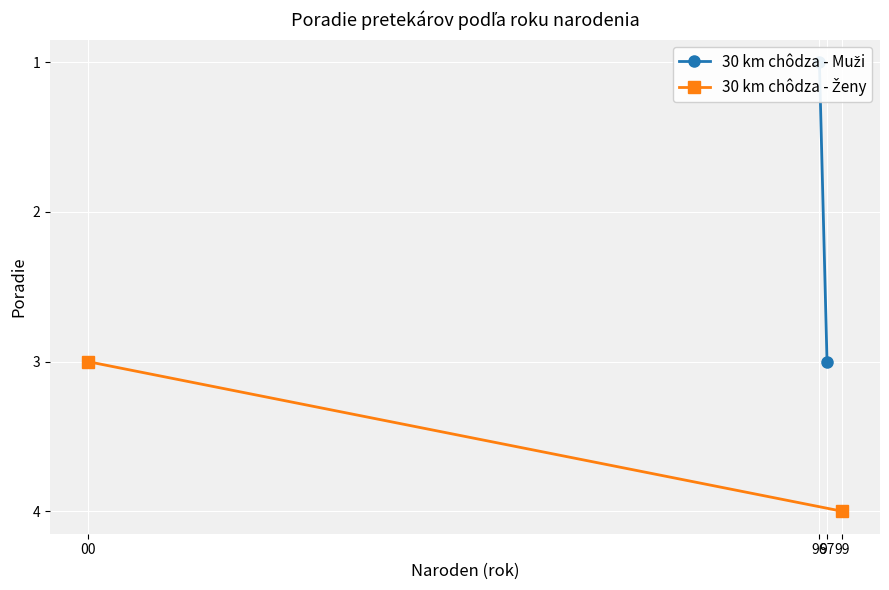

What is the value of the 30 km chôdza - Ženy point at the 2nd from the left?

4